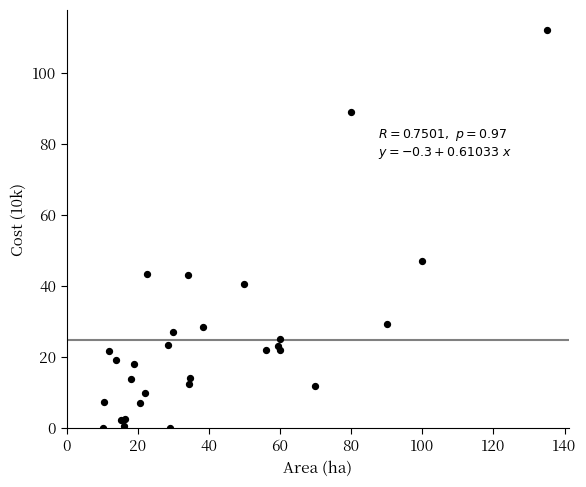

What Y value in the scatter plot is closest to 56?

47.0